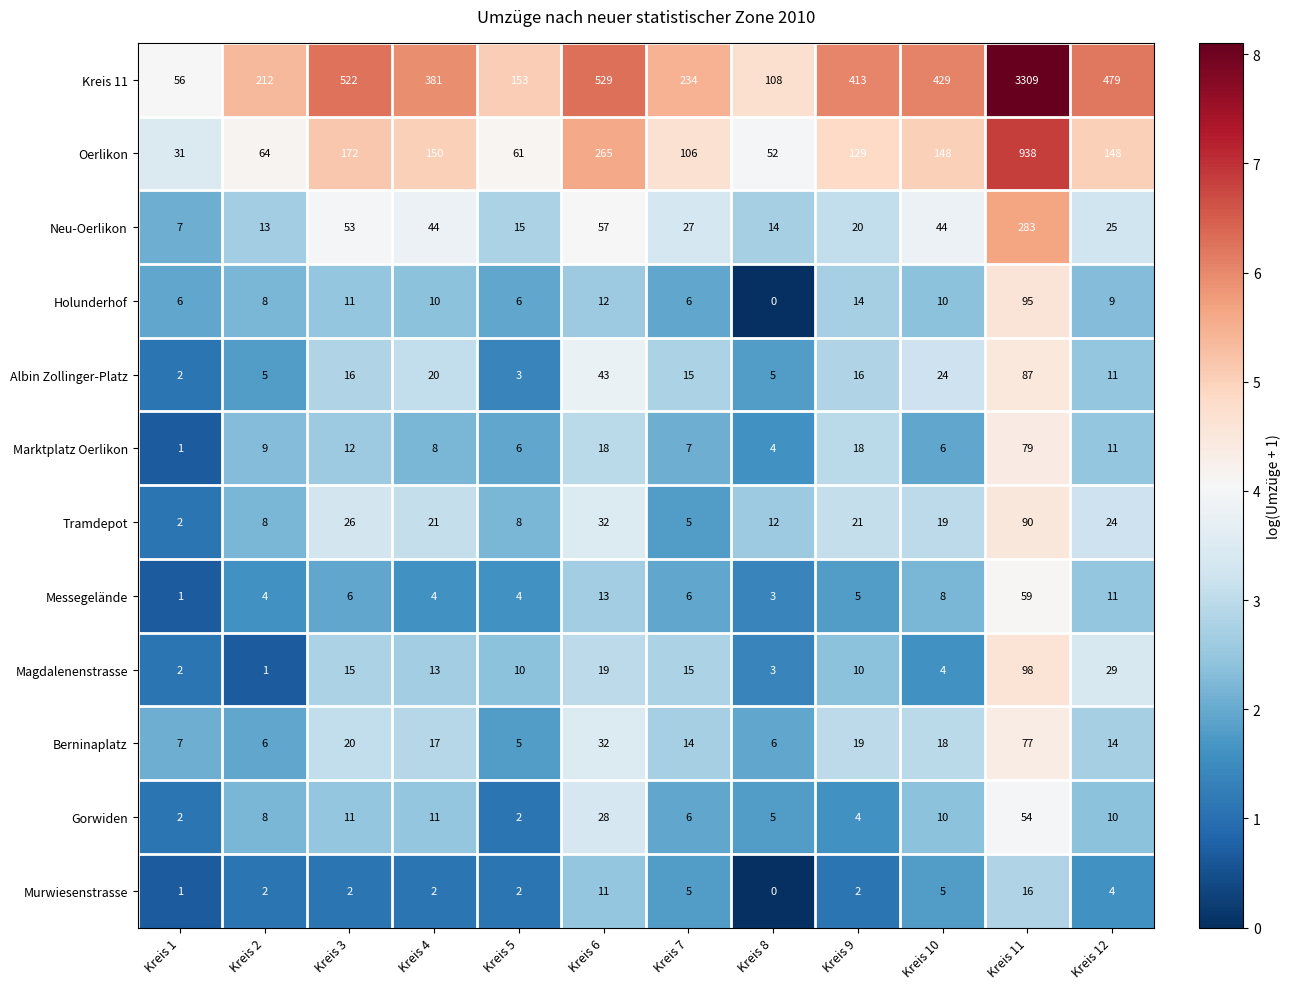

At which label does Kreis 11 first exceed 413?

Kreis 3